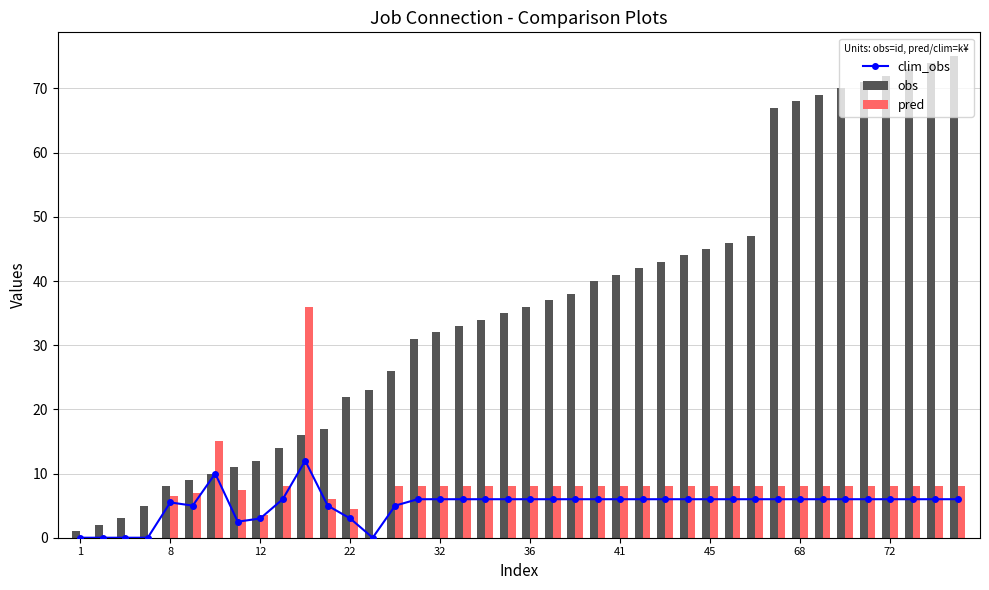

How many values in pred are above zero?

35